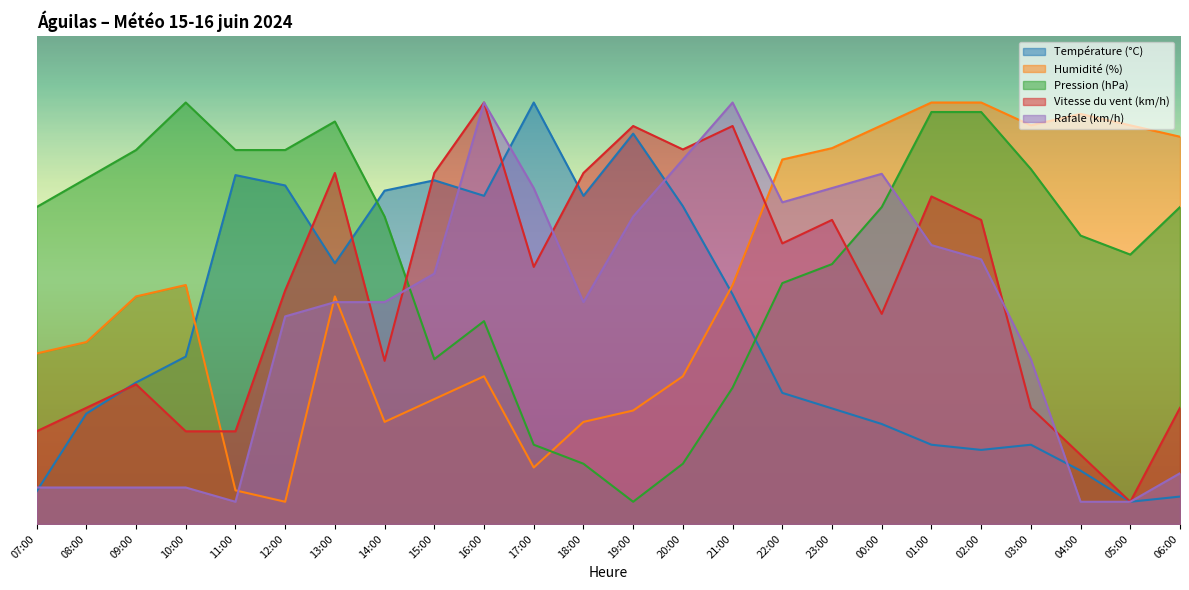

Between 13:00 and 00:00, which is larger?

13:00